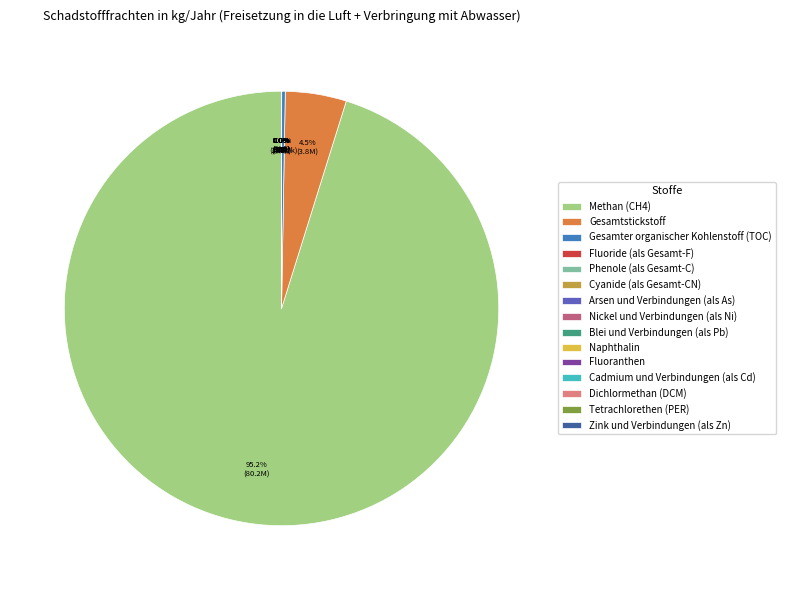

What is the largest slice in the pie chart?

Methan (CH4)